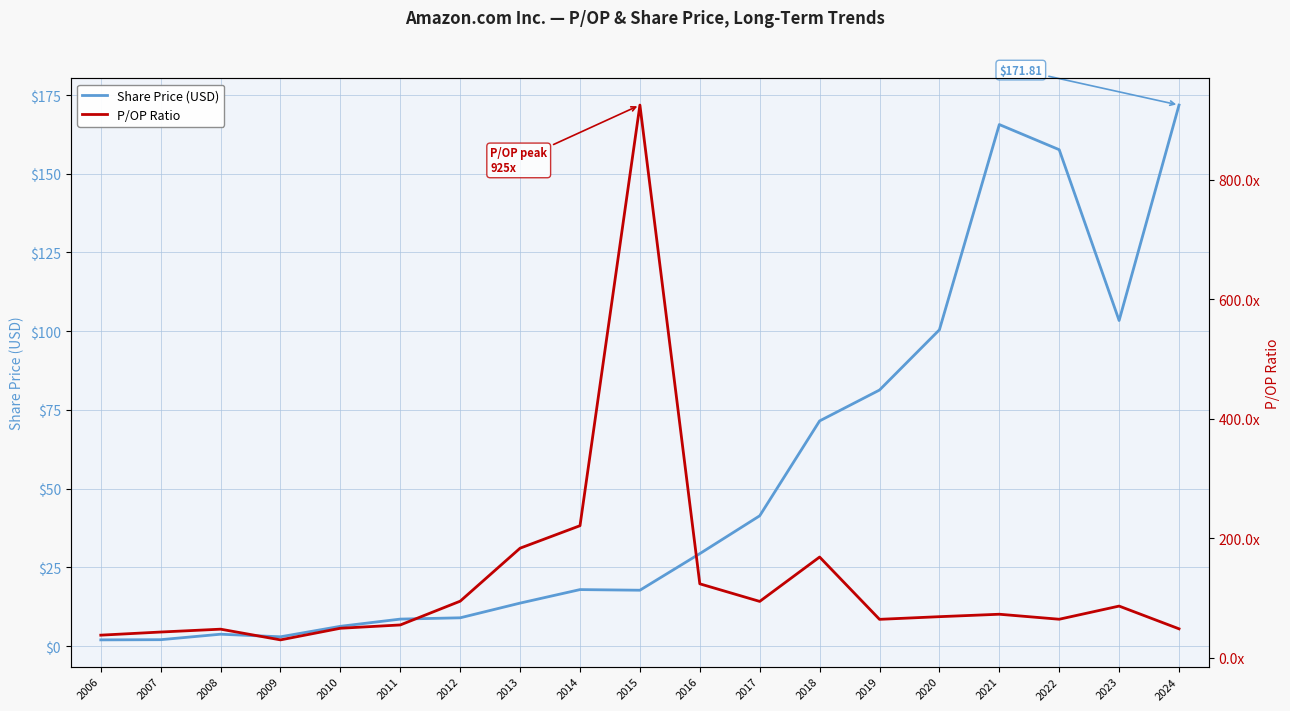

Reading right to left, what are all the values shown in this chart?

Share Price (USD): 171.8	103.4	157.6	165.6	100.4	81.3	71.5	41.4	29.4	17.7	17.9	13.6	9.0	8.6	6.3	2.9	3.8	2.0	2.0
P/OP Ratio: 48.4	86.5	64.5	72.8	68.8	64.3	168.6	94.3	123.8	925.1	221.1	183.4	94.7	54.9	49.4	29.9	47.9	43.1	37.8